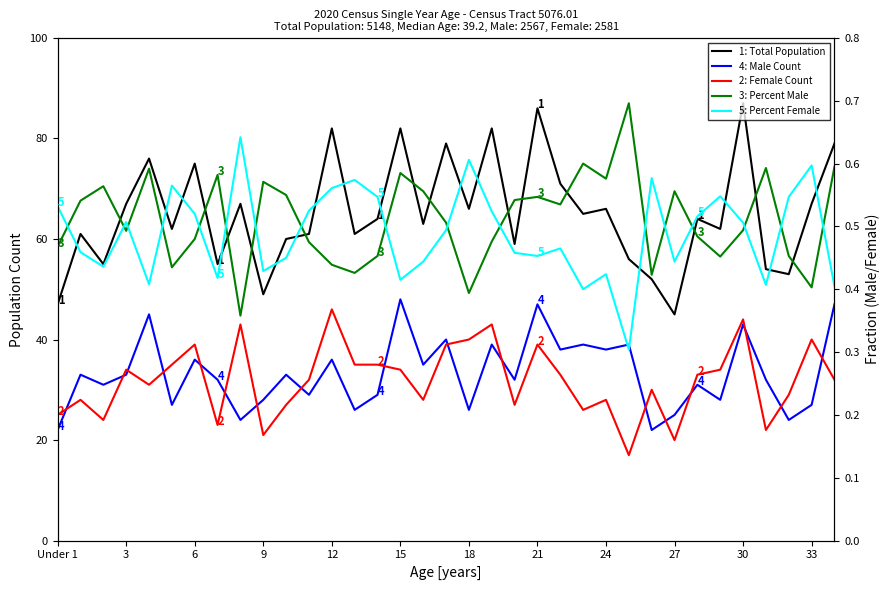

How many lines are shown in the chart?

5